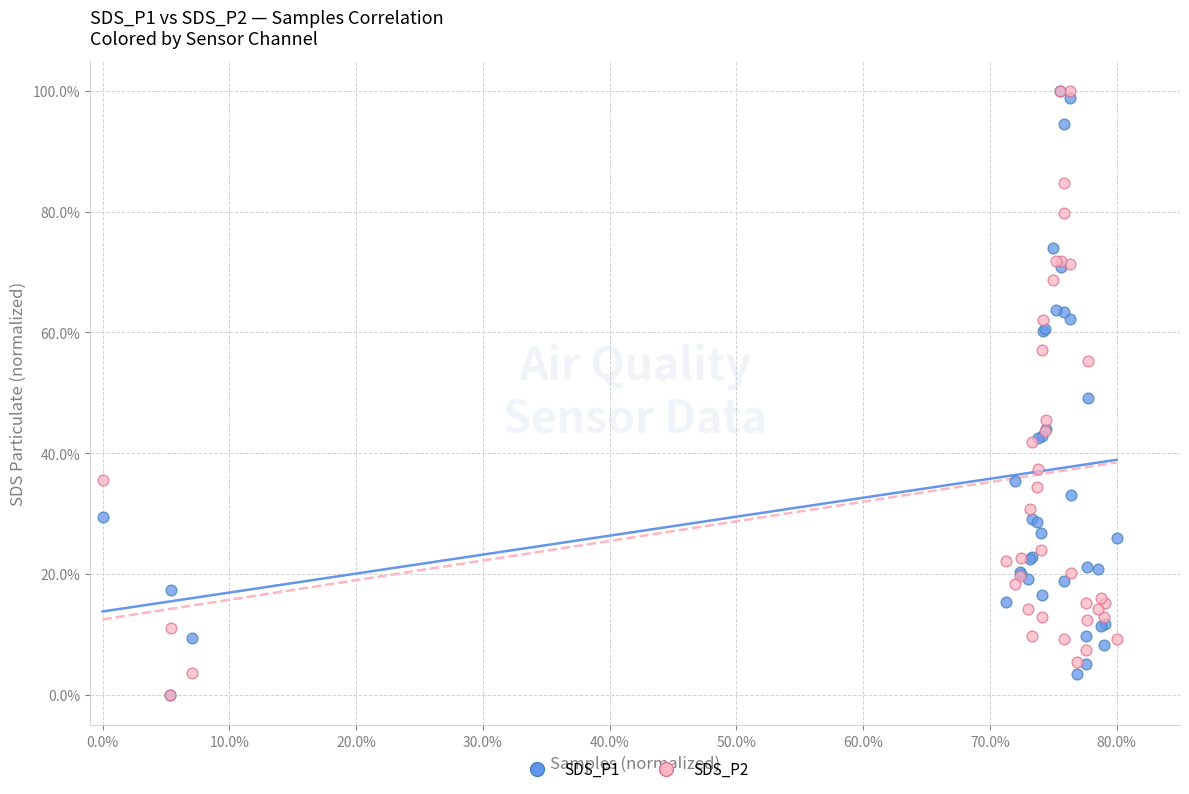

What are all the series names shown in the legend?

SDS_P1, SDS_P2